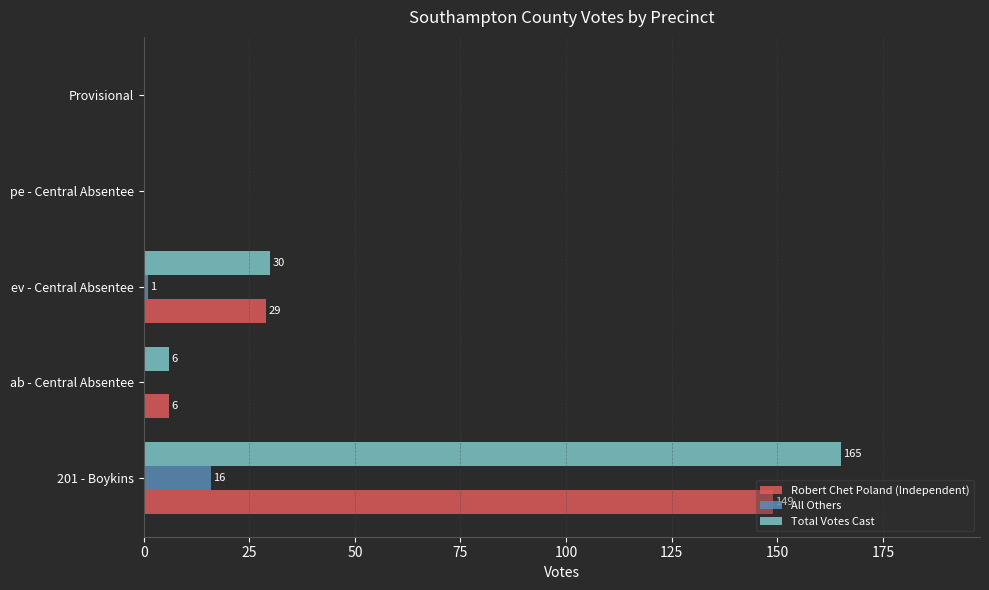

What is the sum of all Robert Chet Poland (Independent) values?

184